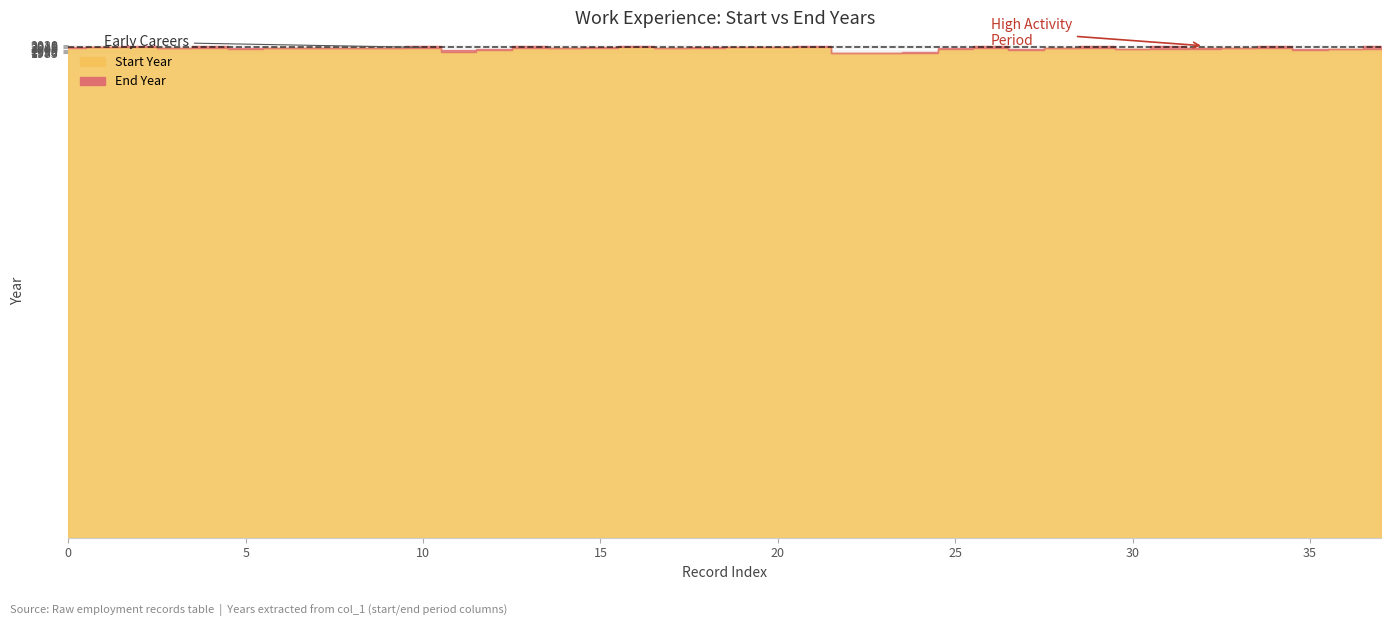

Rank the series at 2004-2017 from lowest to highest value.

Start Year, End Year